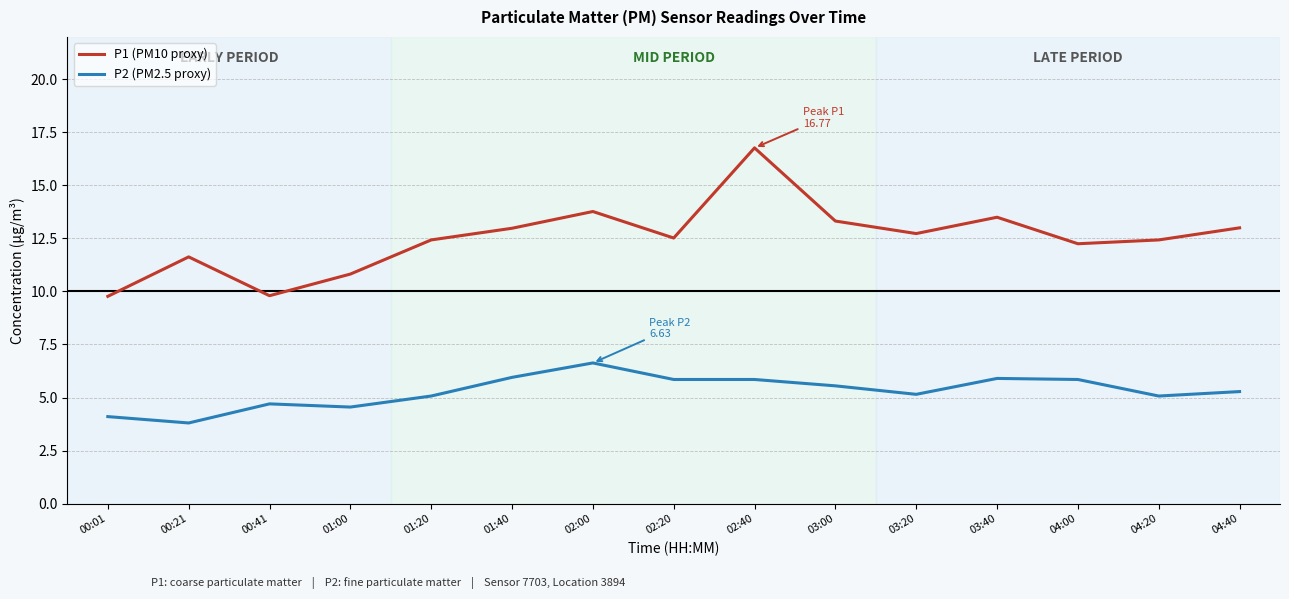

What is the minimum value for P2 (PM2.5 proxy)?

3.8